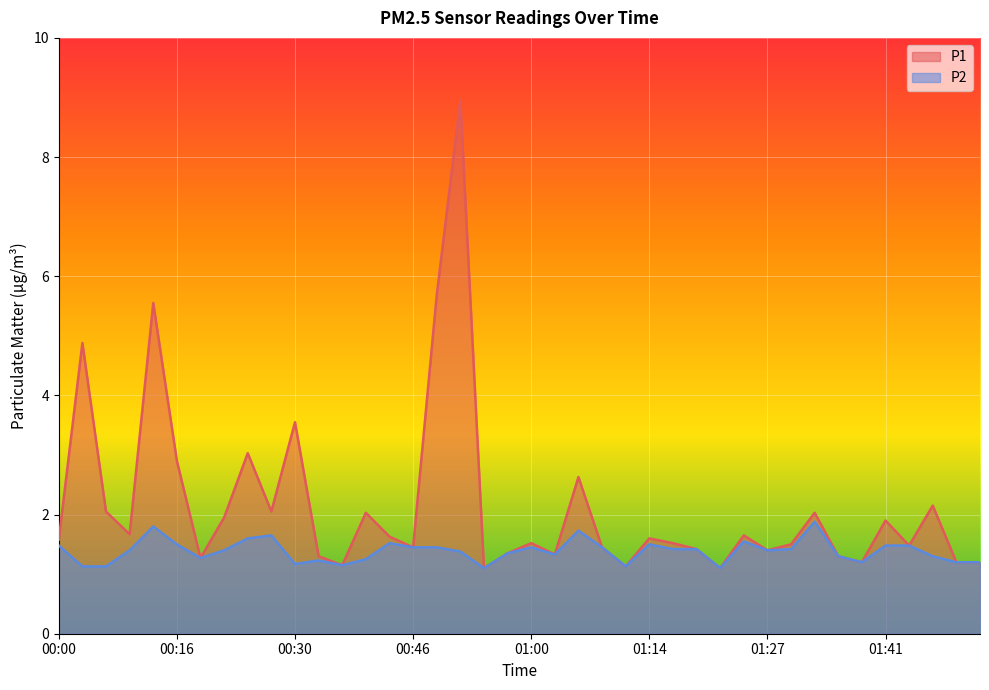

How many data points does each series have?

40